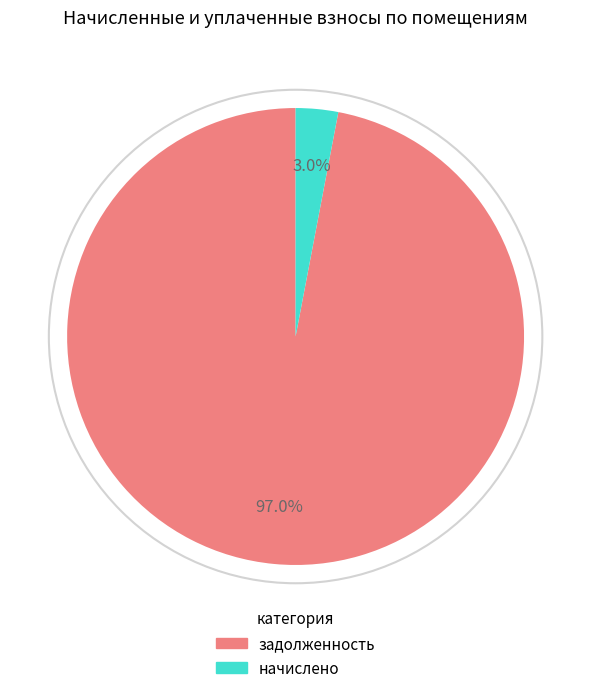

Is there any slice that represents more than half of the pie?

Yes